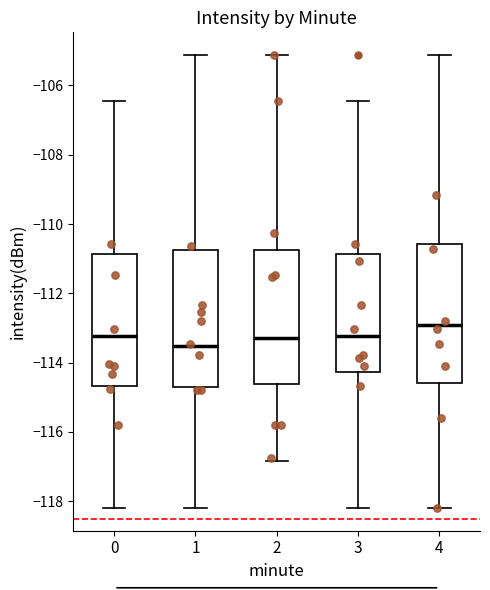

Which box has the lowest median line?

1